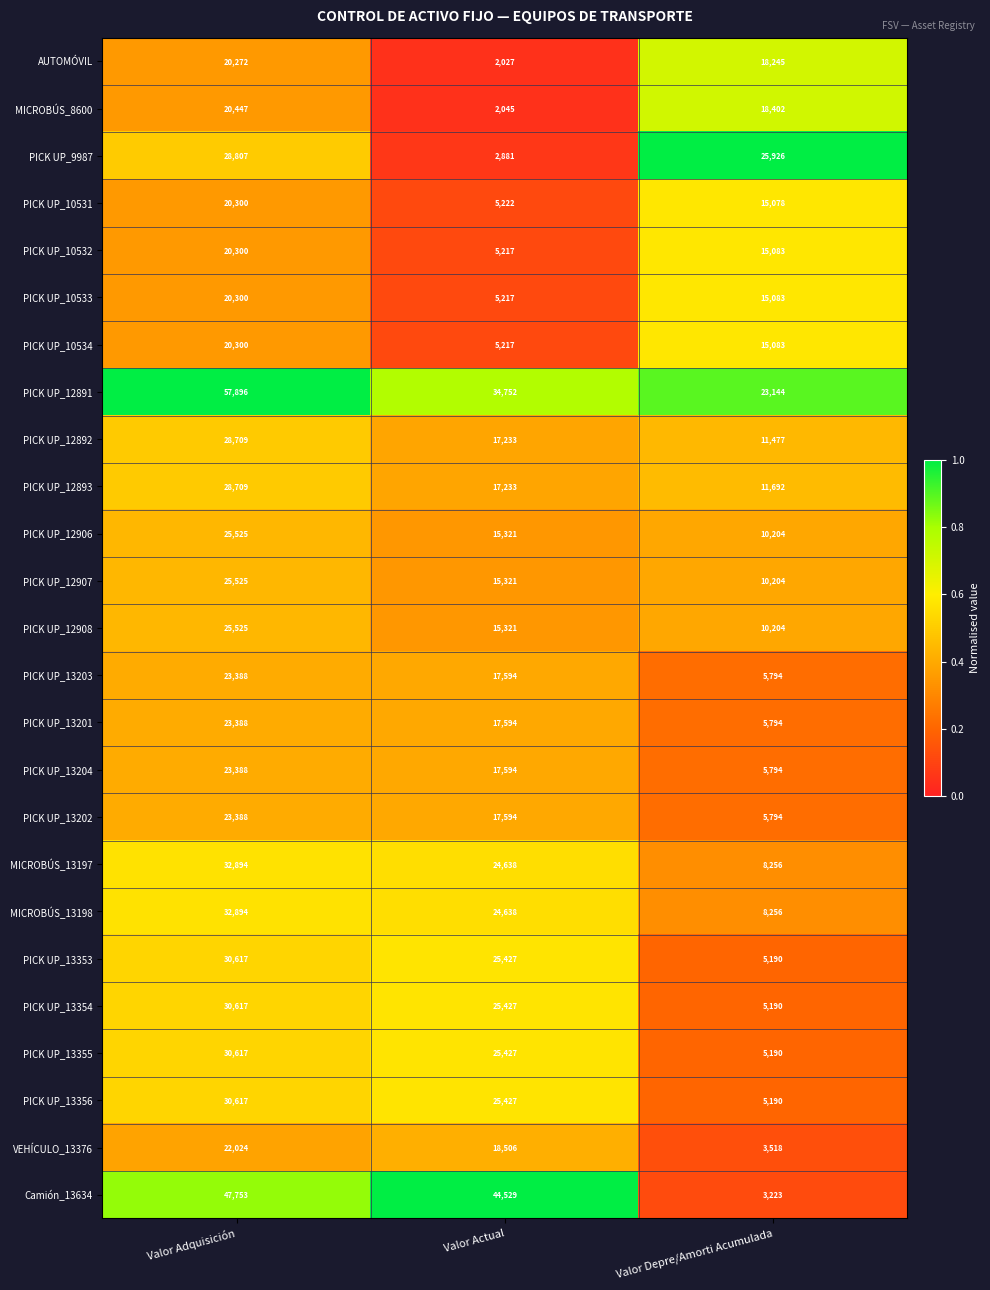

Which series has the largest total across all categories?

PICK UP_12891